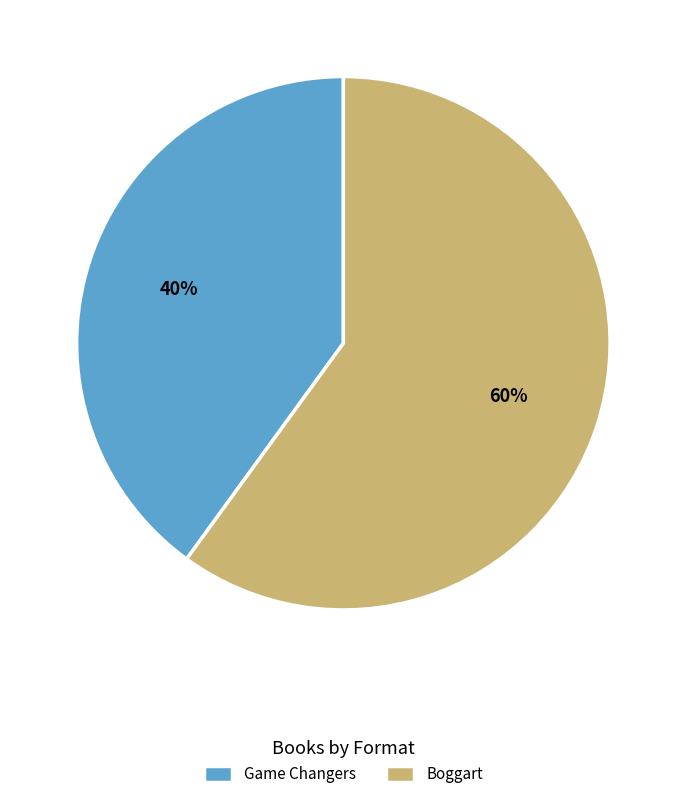

To the nearest percent, what is the difference between the largest and smallest slice percentages?

20%